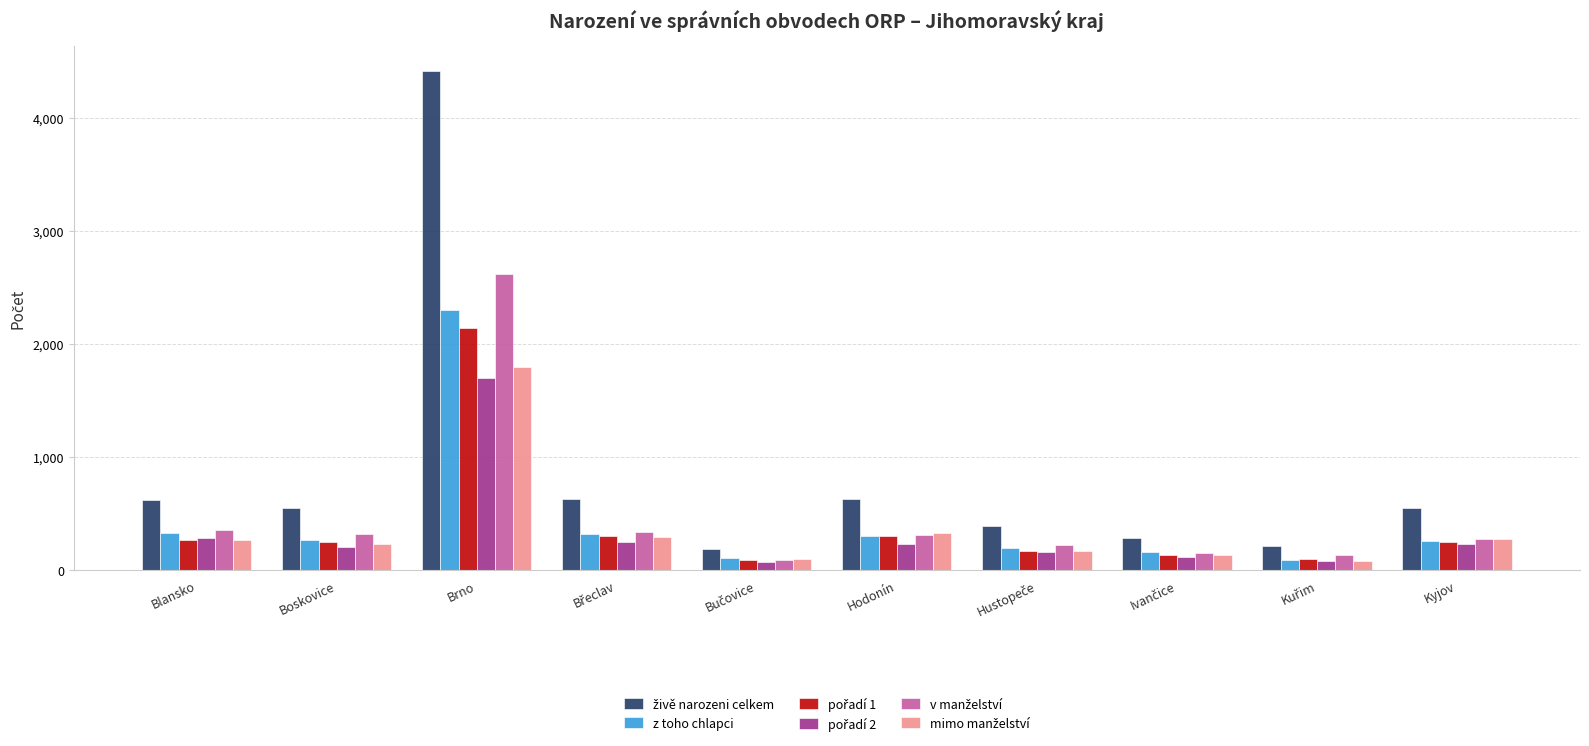

At which category is the sum across all series the highest?

Brno